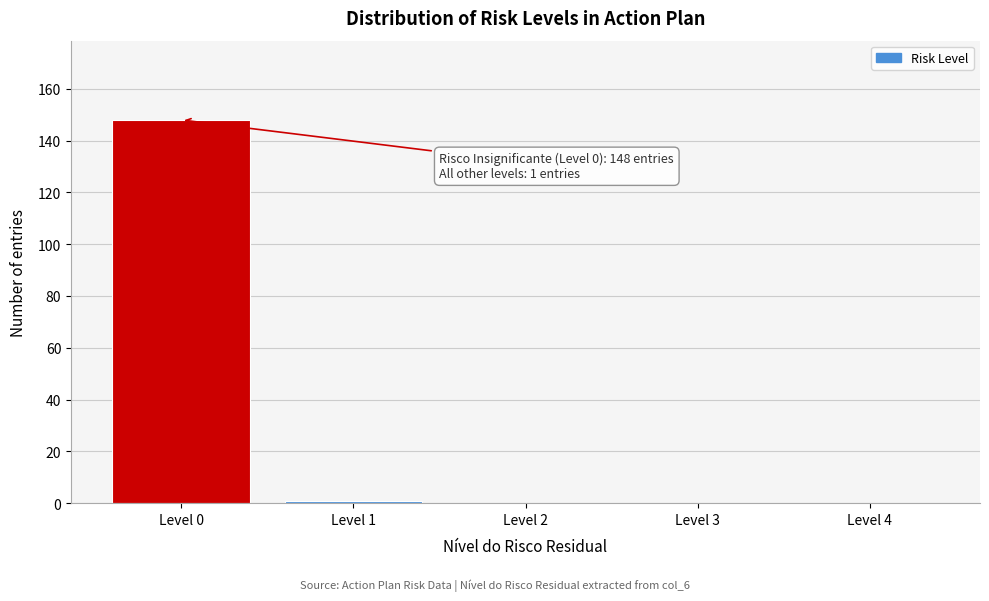

Reading left to right, extract all data points from this chart.

Level 0=148	Level 1=1	Level 2=0	Level 3=0	Level 4=0